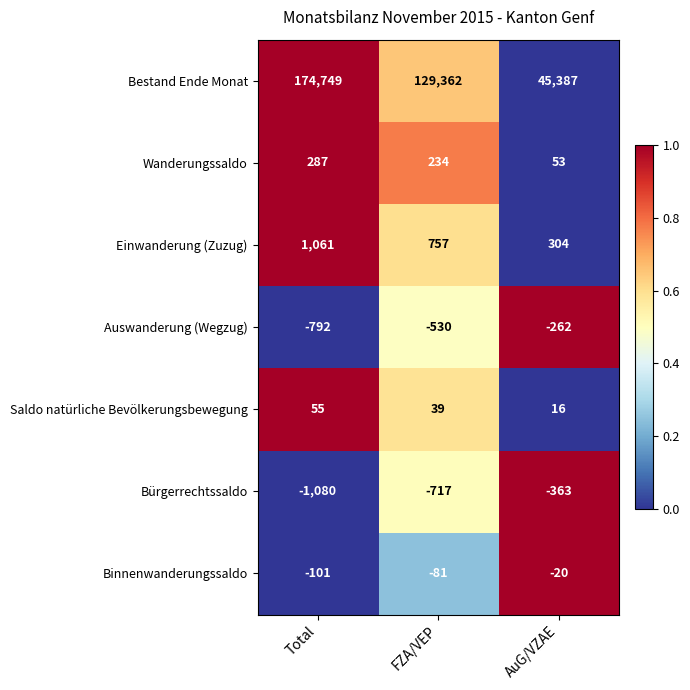

Which series has the largest total across all categories?

Bestand Ende Monat